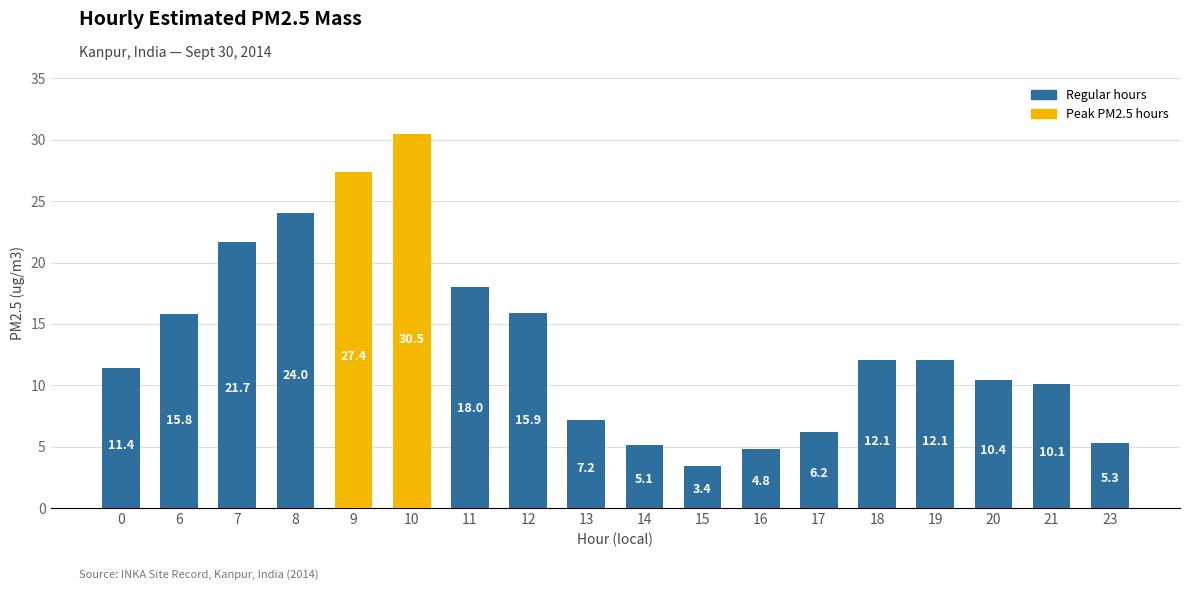

Does the chart contain any negative values?

No